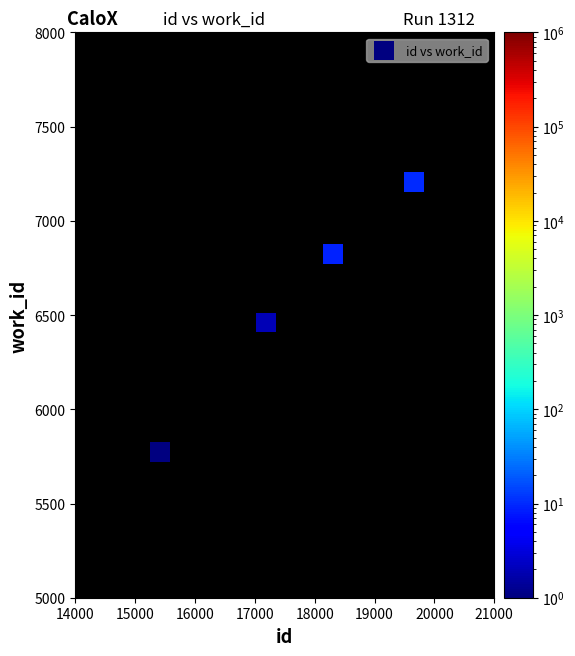

What Y value in the scatter plot is closest to 6491?

6461